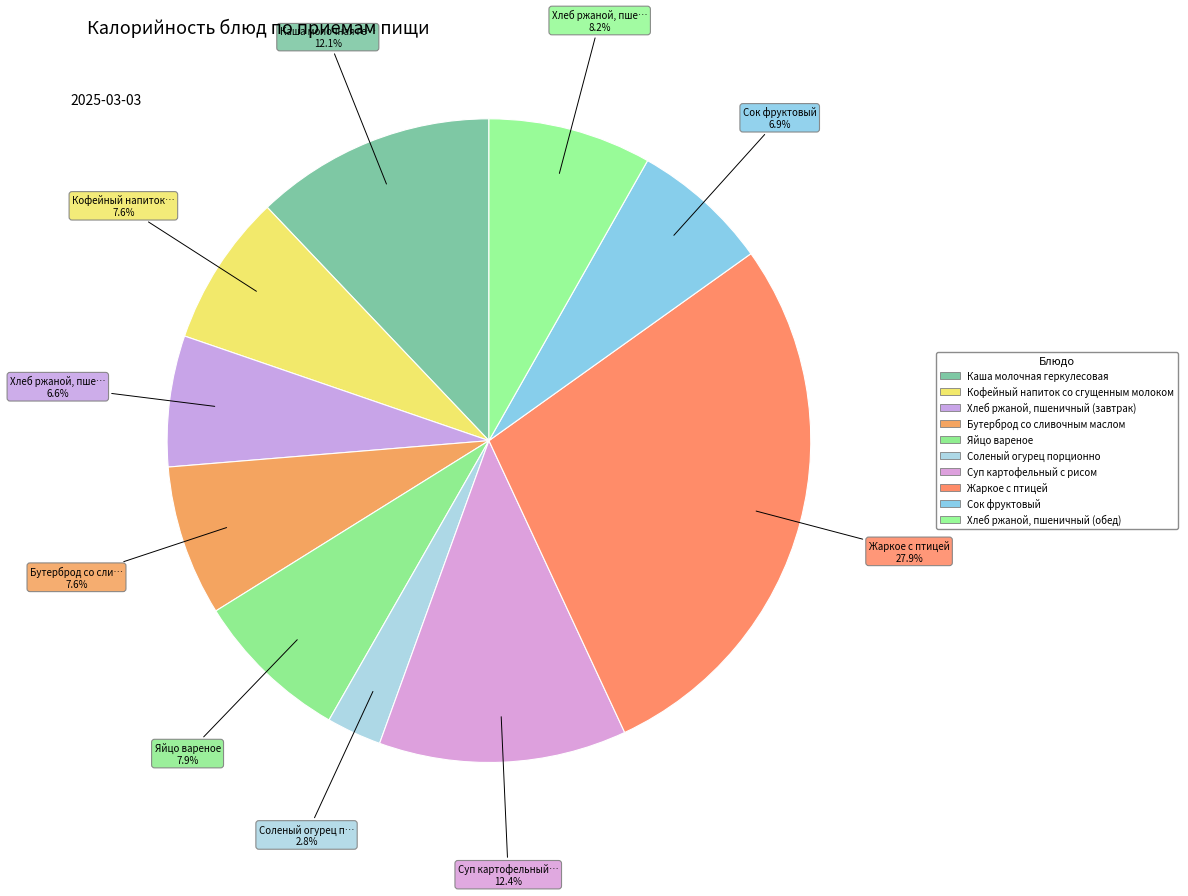

How many slices are in this pie chart?

10